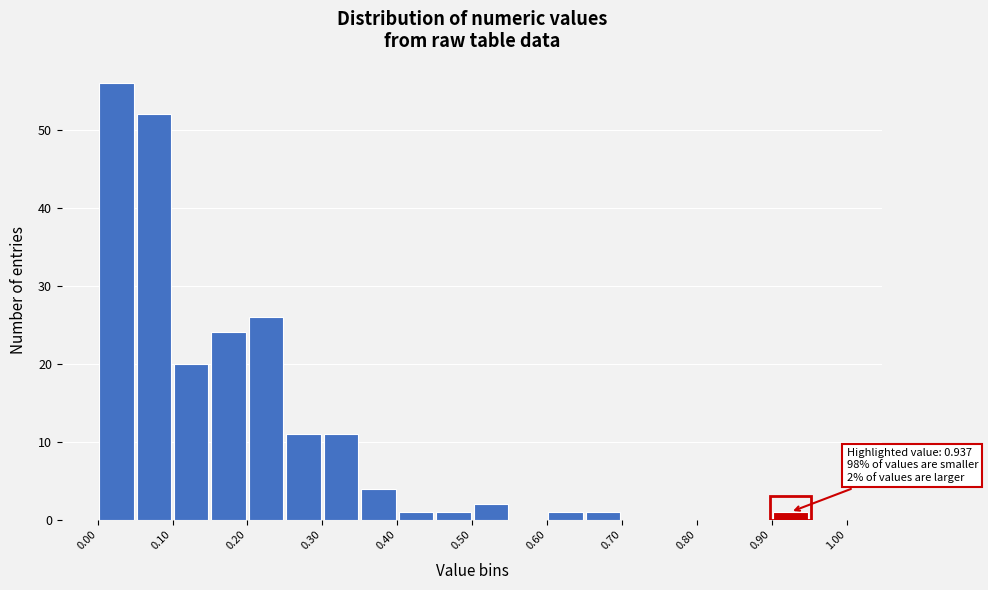

Over which range of the x-axis is the bar tallest?

0.00 to 0.05